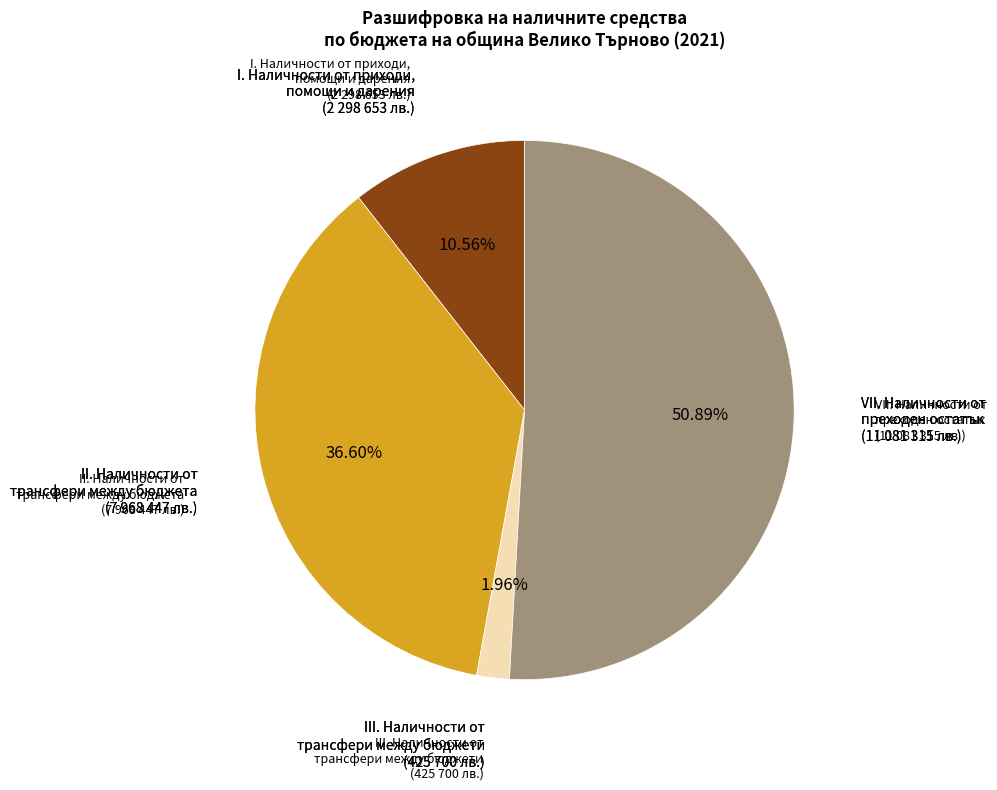

Is there a majority slice in this chart?

Yes